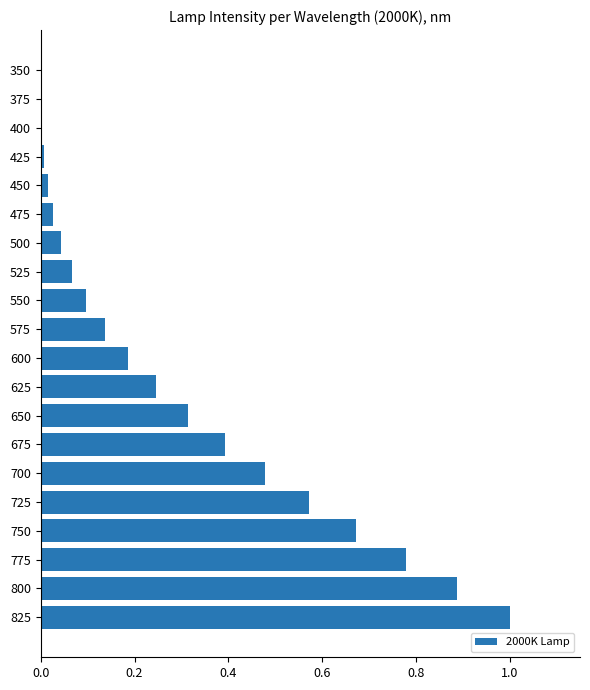

What is the maximum value shown in the chart?

1.0